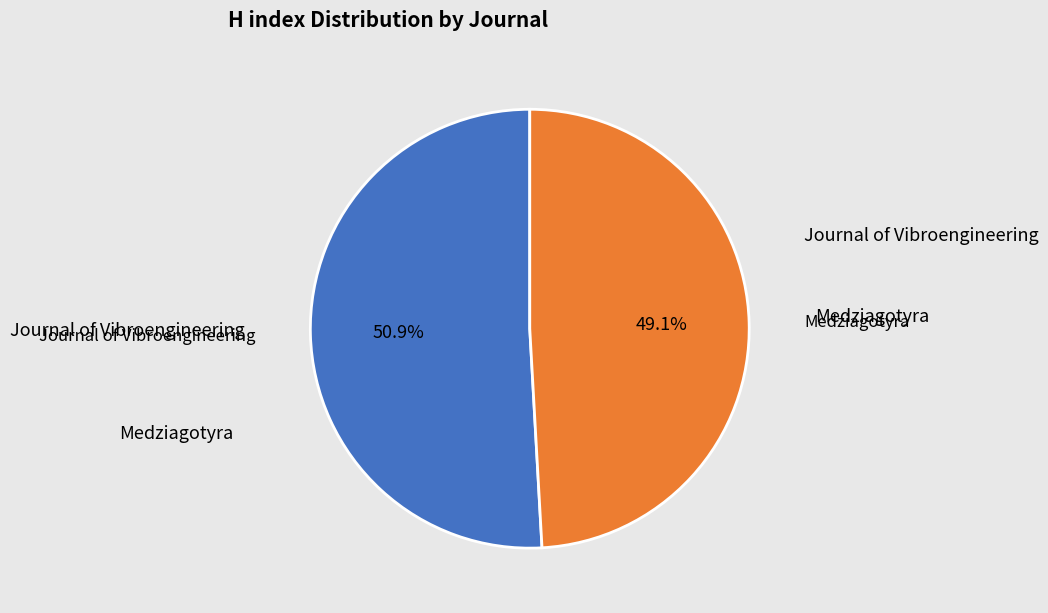

Is there a majority slice in this chart?

Yes